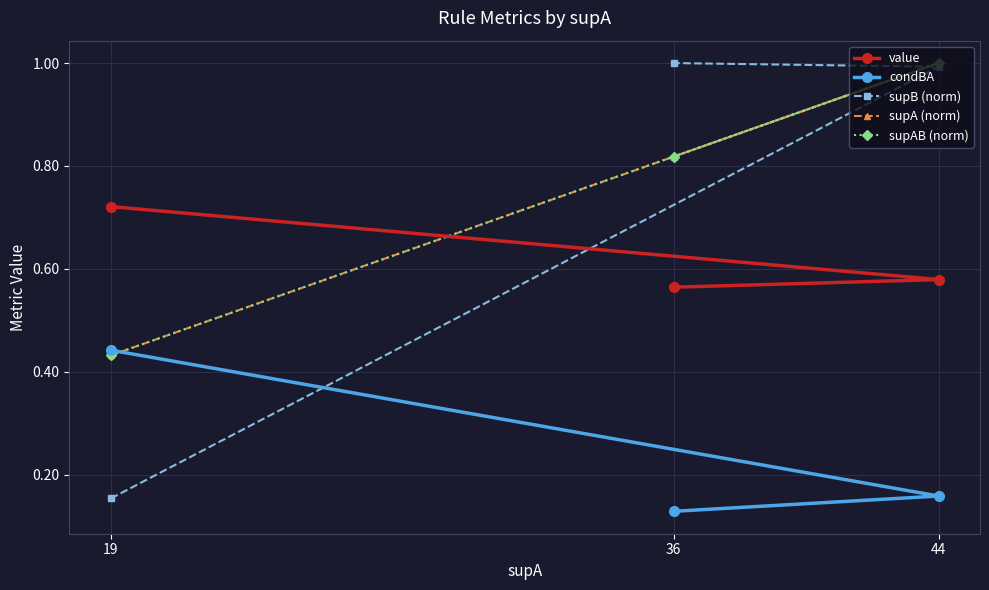

How many lines are shown in the chart?

5